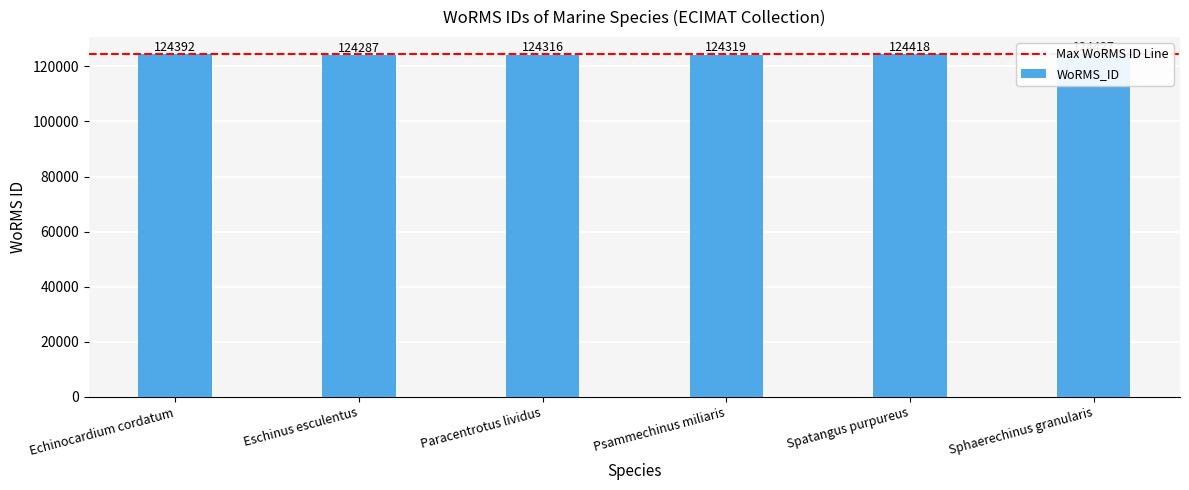

How many bars are there in total?

6